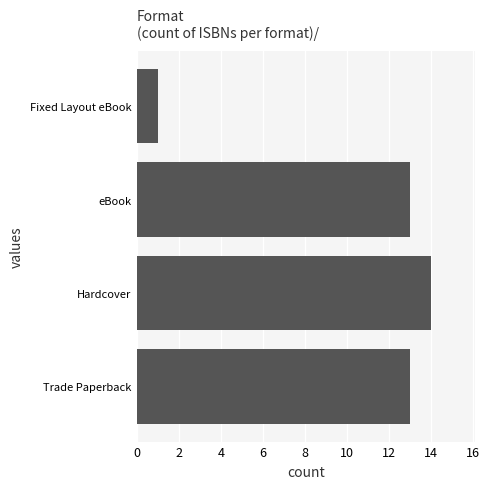

True or false: the data shows 13 at eBook.

True